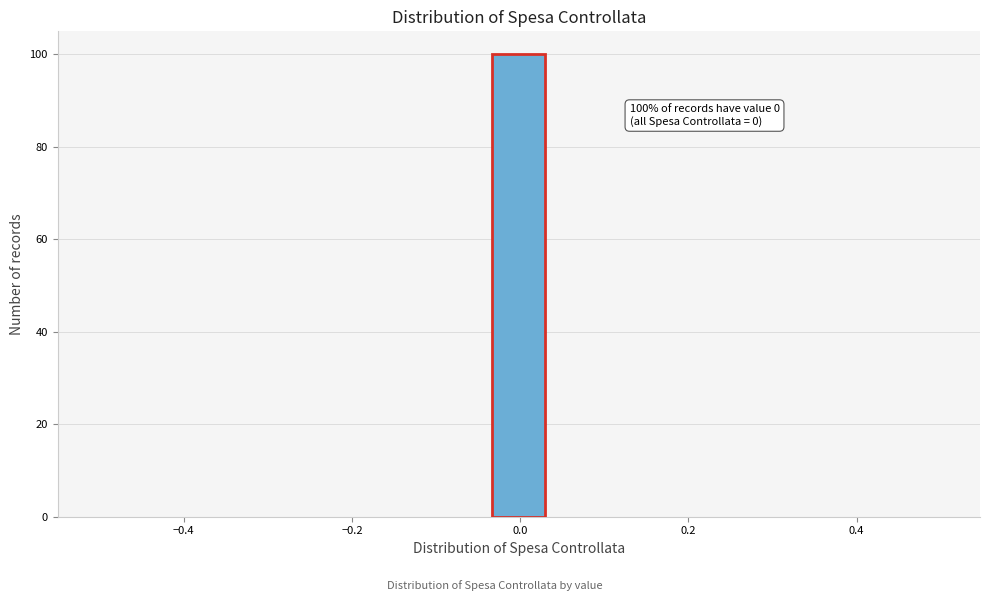

Read against the x-axis, roughly where is the centre of the tallest bar?

0.00